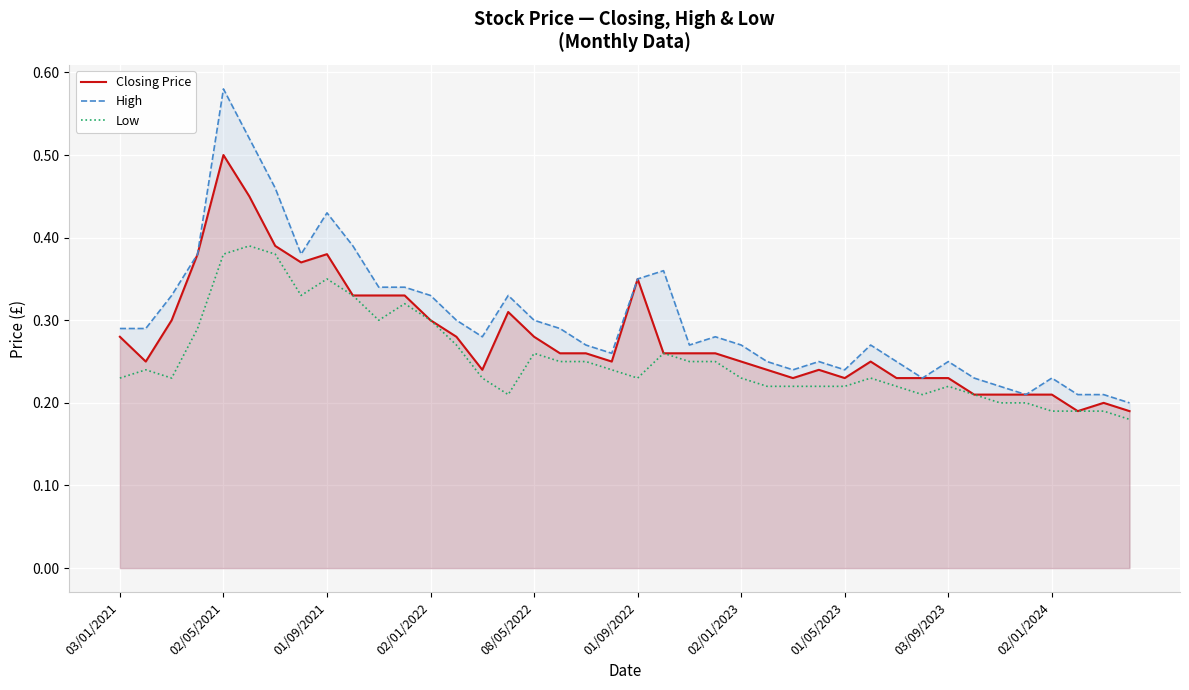

Which series has the largest range (max minus min)?

High